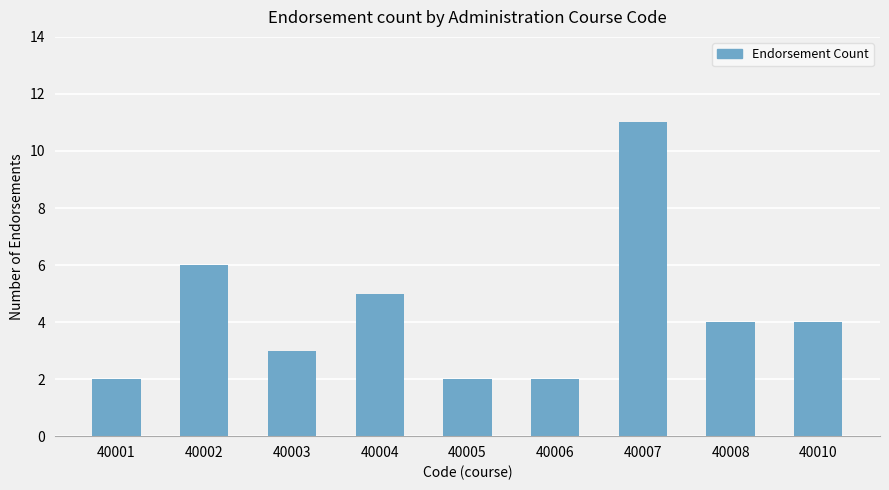

True or false: the data shows 2 at 40008.

False